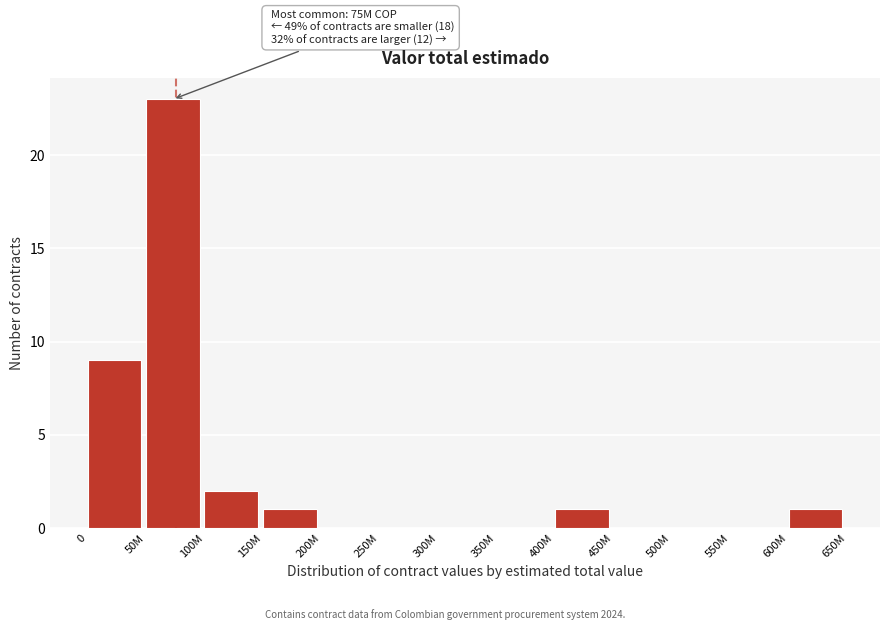

Reading left to right, what are all the values shown in this chart?

0=9	50M=23	100M=2	150M=1	200M=0	250M=0	300M=0	350M=0	400M=1	450M=0	500M=0	550M=0	600M=1